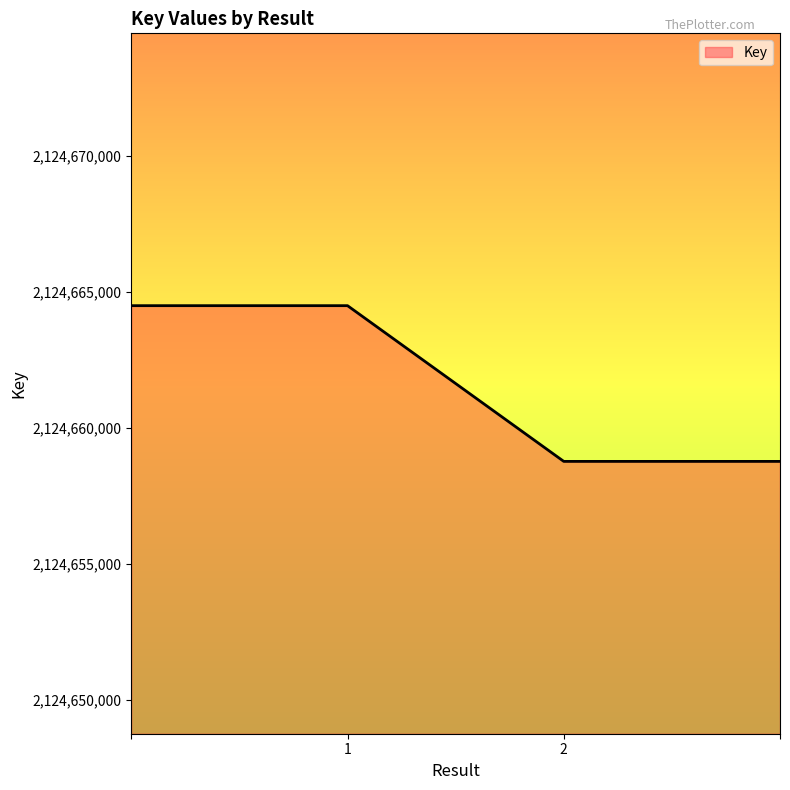

Count the number of data series in this chart.

1